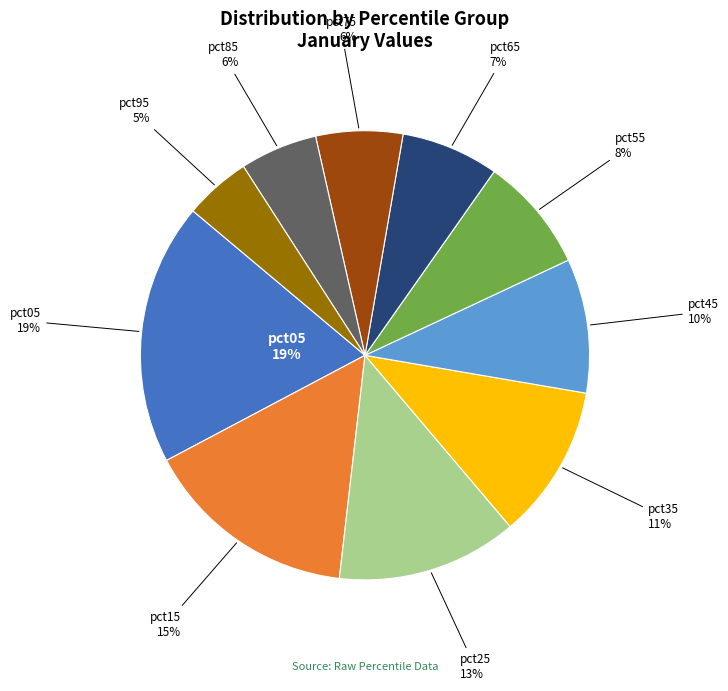

True or false: pct55 accounts for 8% of the total.

True